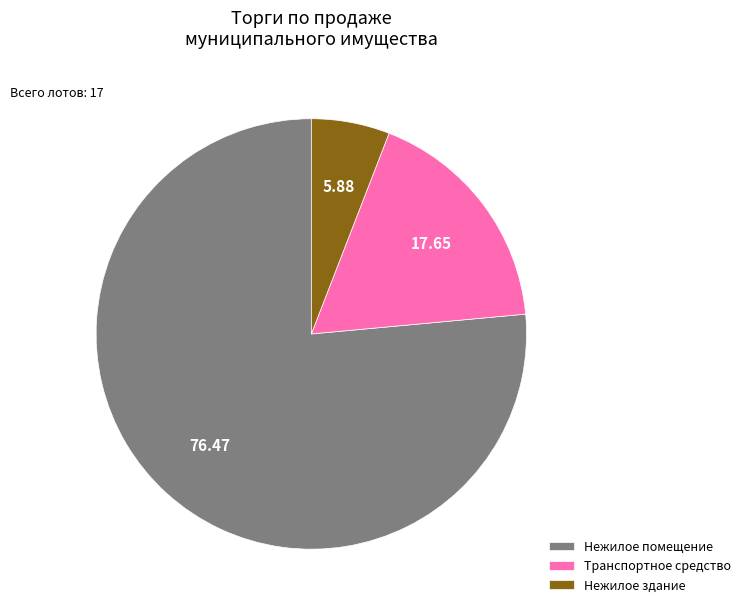

Does any single category account for the majority?

Yes